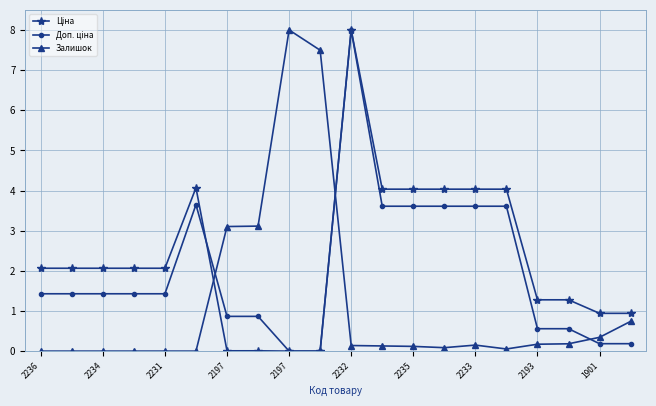

True or false: Доп. ціна and Ціна cross at least once.

True